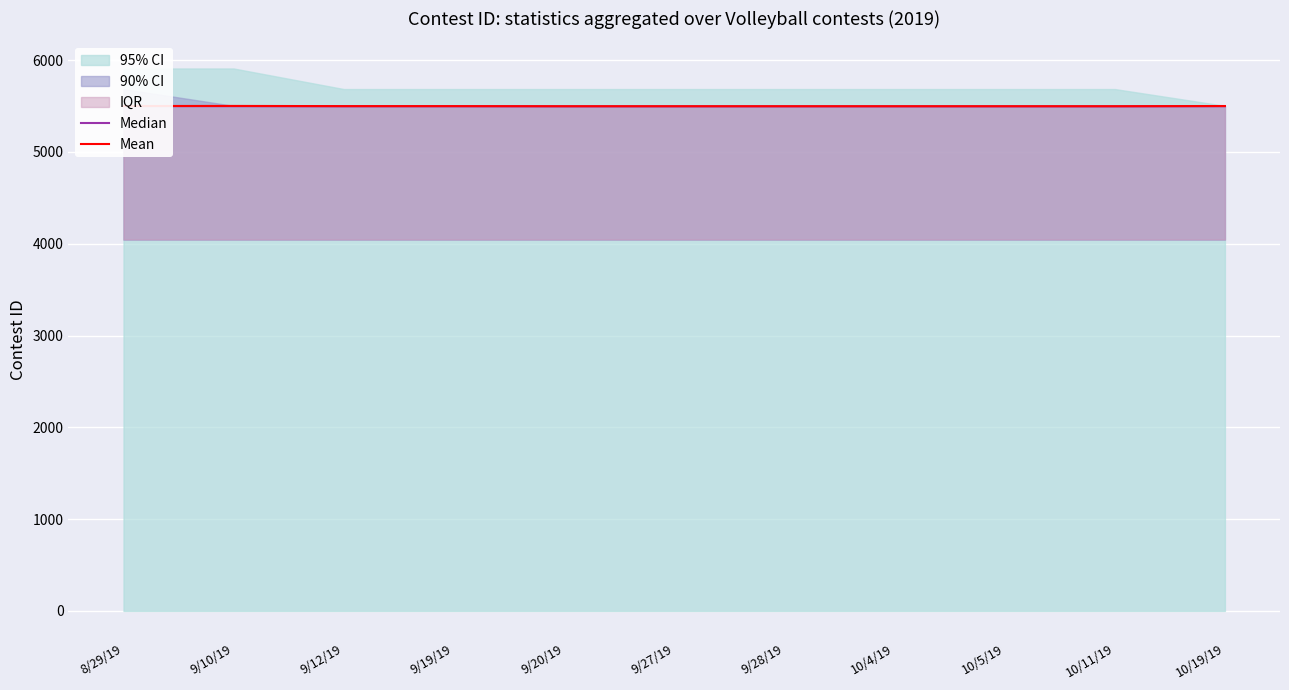

Is it true that Mean equals 5498 at 10/5/19?

True